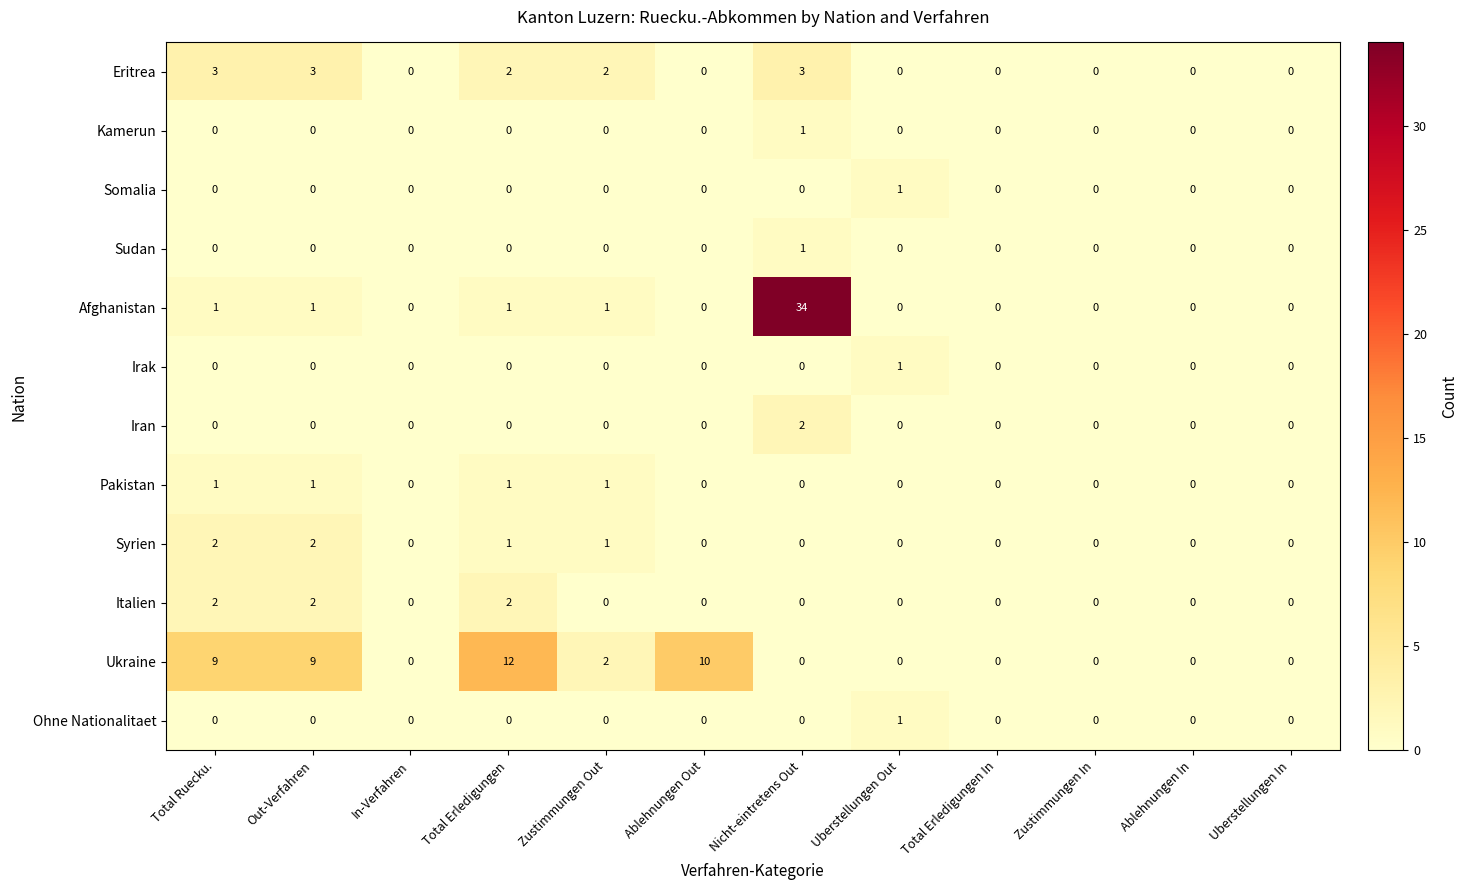

How many values in Ukraine are above zero?

5